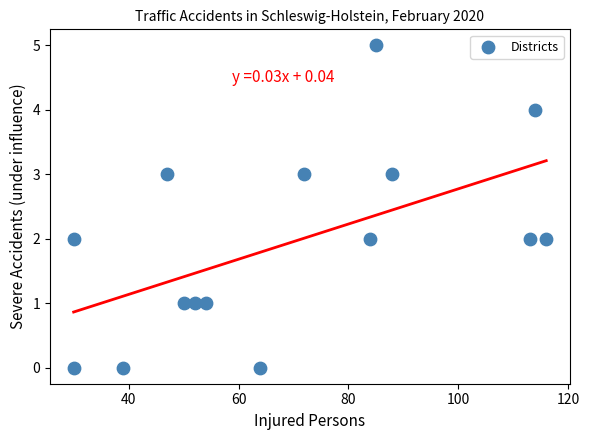

What is the range of X values (max minus min)?

86